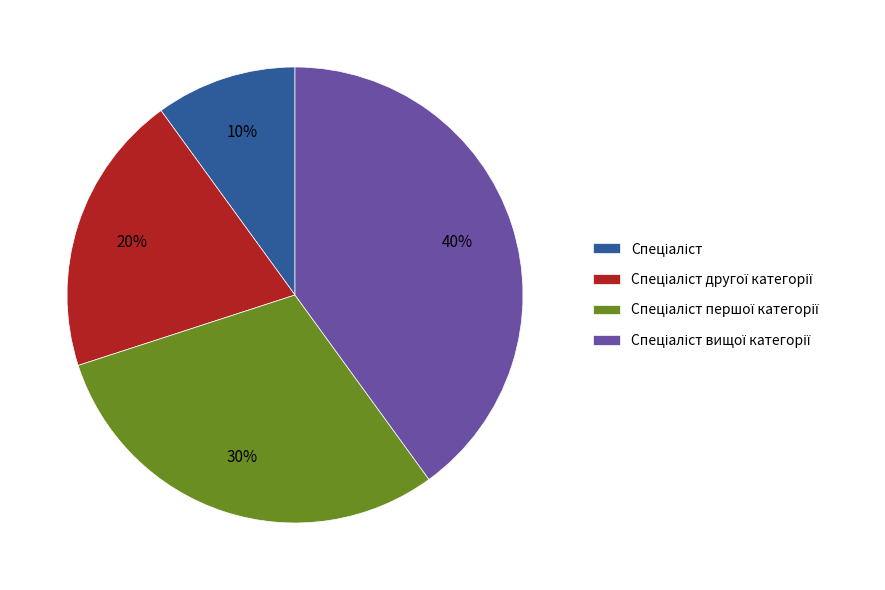

Does any single category account for the majority?

No